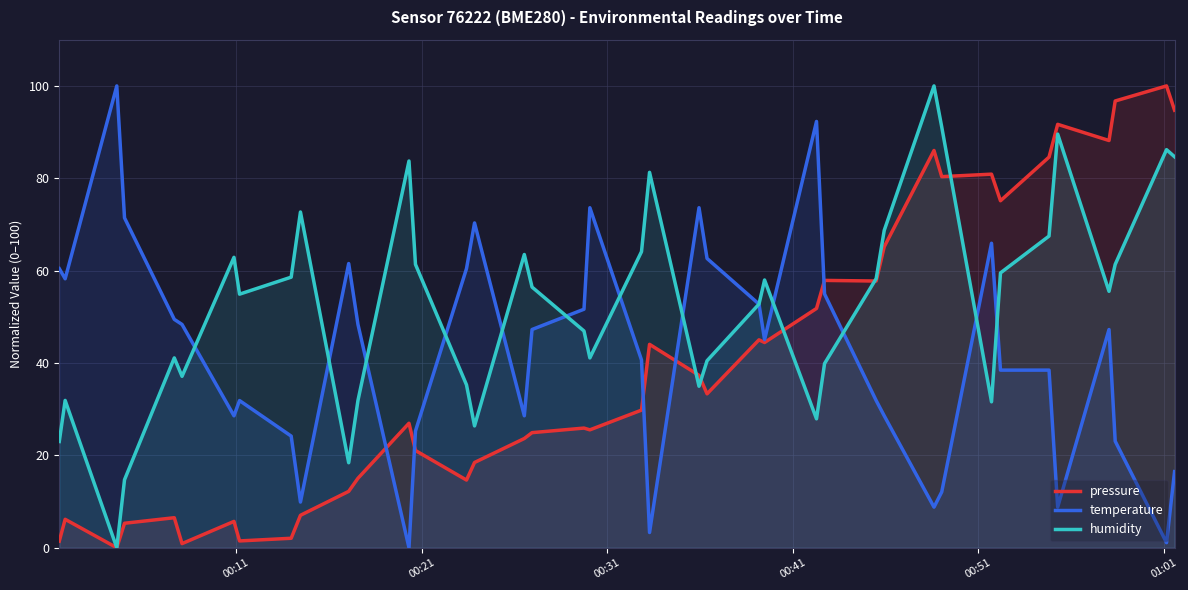

Reading left to right, what are all the values shown in this chart?

pressure: 1.4	6.2	0.0	5.3	6.5	0.9	5.7	1.5	2.1	7.0	12.2	15.0	27.0	21.0	14.7	18.5	23.7	24.9	25.9	25.5	29.8	44.0	37.3	33.3	45.0	44.4	51.8	57.9	57.7	65.2	86.0	80.4	80.9	75.1	84.6	91.7	88.2	96.7	100.0	94.7
temperature: 60.4	58.2	100.0	71.4	49.5	48.4	28.6	31.9	24.2	9.9	61.5	48.4	0.0	25.3	60.4	70.3	28.6	47.3	51.6	73.6	40.7	3.3	73.6	62.6	52.7	45.1	92.3	54.9	31.9	28.6	8.8	12.1	65.9	38.5	38.5	8.8	47.3	23.1	1.1	16.5
humidity: 23.0	31.9	0.0	14.7	41.1	37.1	62.9	54.9	58.6	72.7	18.4	31.9	83.7	61.3	35.3	26.4	63.5	56.4	46.9	41.1	64.1	81.3	35.0	40.5	52.8	58.0	27.9	39.9	58.3	68.7	100.0	91.1	31.6	59.5	67.5	89.6	55.5	61.3	86.2	84.7